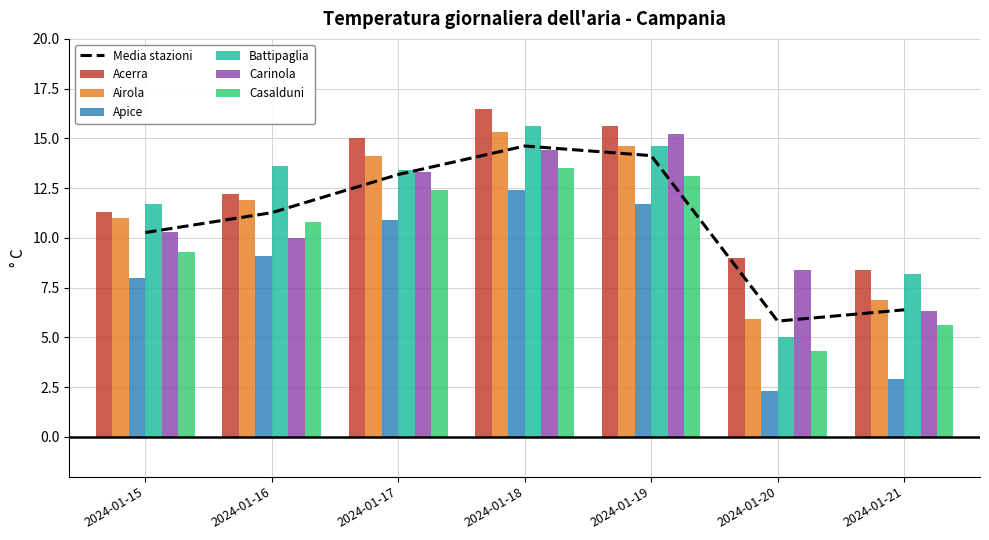

Reading right to left, transcribe all the data shown in this chart.

Acerra: 2024-01-21=8.4	2024-01-20=9.0	2024-01-19=15.6	2024-01-18=16.5	2024-01-17=15.0	2024-01-16=12.2	2024-01-15=11.3
Airola: 2024-01-21=6.9	2024-01-20=5.9	2024-01-19=14.6	2024-01-18=15.3	2024-01-17=14.1	2024-01-16=11.9	2024-01-15=11.0
Apice: 2024-01-21=2.9	2024-01-20=2.3	2024-01-19=11.7	2024-01-18=12.4	2024-01-17=10.9	2024-01-16=9.1	2024-01-15=8.0
Battipaglia: 2024-01-21=8.2	2024-01-20=5.0	2024-01-19=14.6	2024-01-18=15.6	2024-01-17=13.4	2024-01-16=13.6	2024-01-15=11.7
Carinola: 2024-01-21=6.3	2024-01-20=8.4	2024-01-19=15.2	2024-01-18=14.4	2024-01-17=13.3	2024-01-16=10.0	2024-01-15=10.3
Casalduni: 2024-01-21=5.6	2024-01-20=4.3	2024-01-19=13.1	2024-01-18=13.5	2024-01-17=12.4	2024-01-16=10.8	2024-01-15=9.3